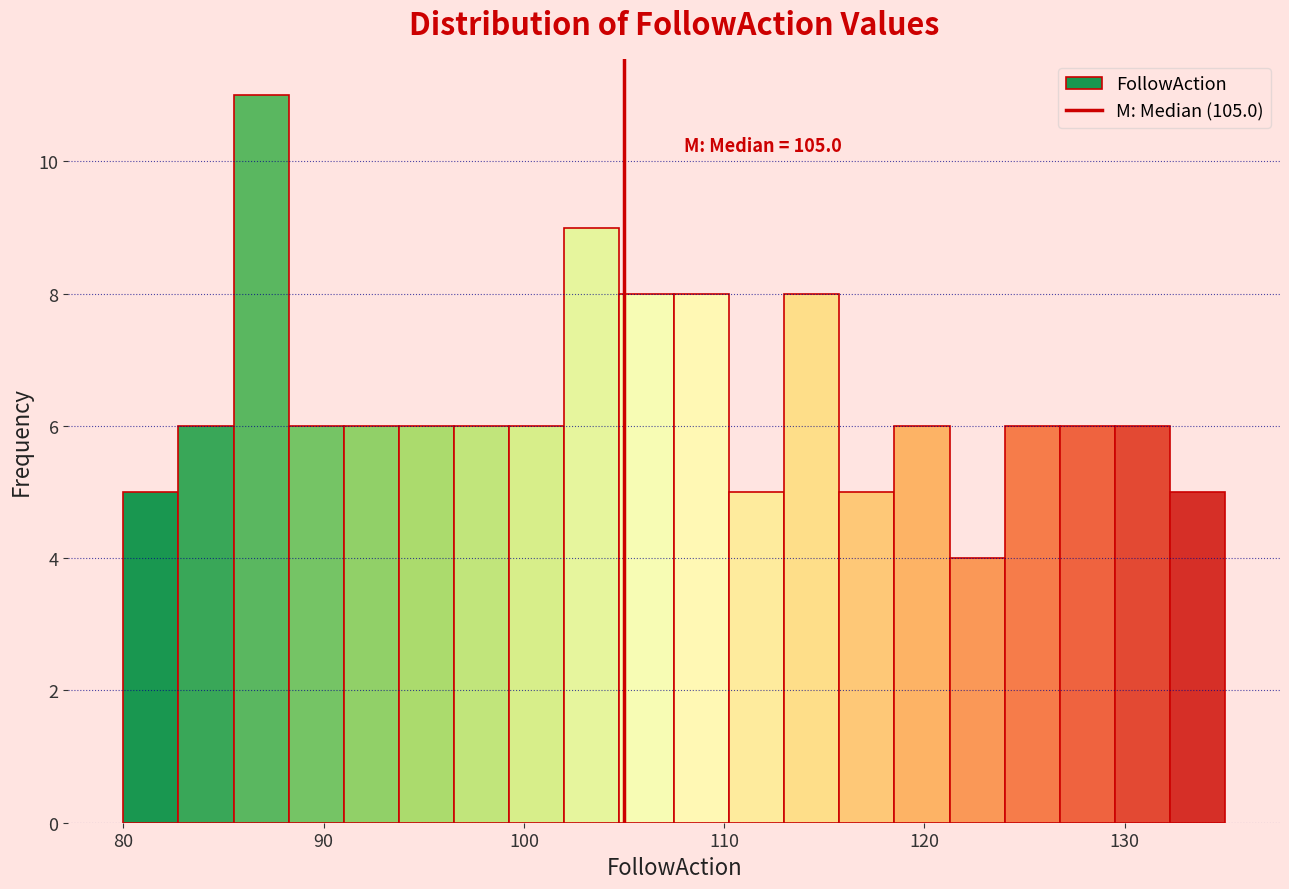

Around what value on the x-axis is the tallest bar? Give the approximate position of its centre, as read against the axis.

87